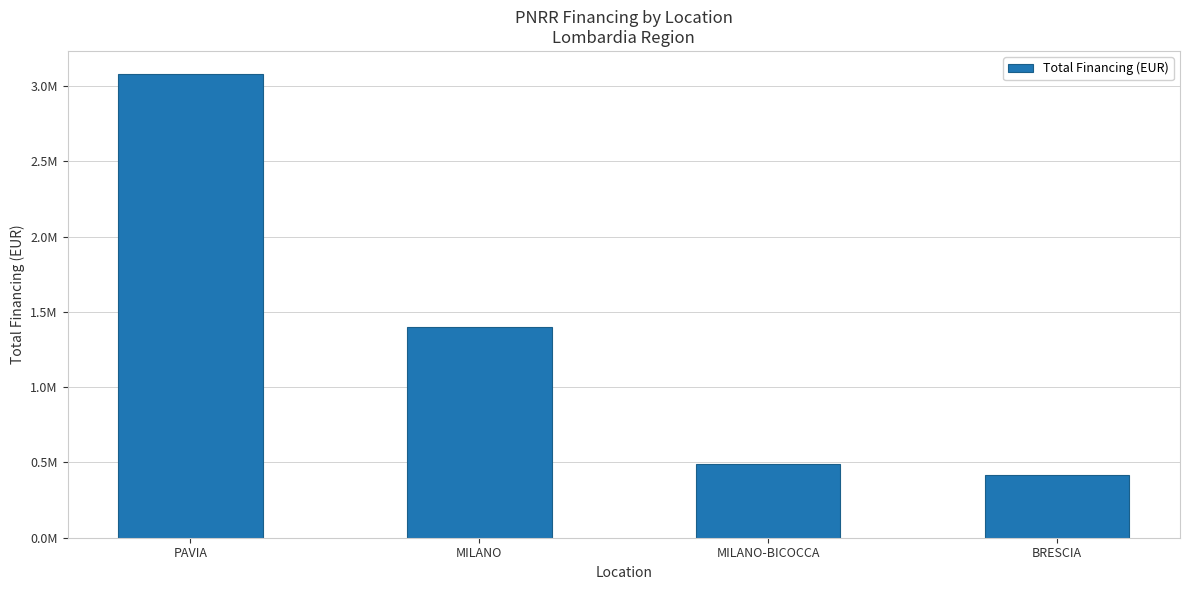

What is the difference between the values at MILANO-BICOCCA and BRESCIA?

70000